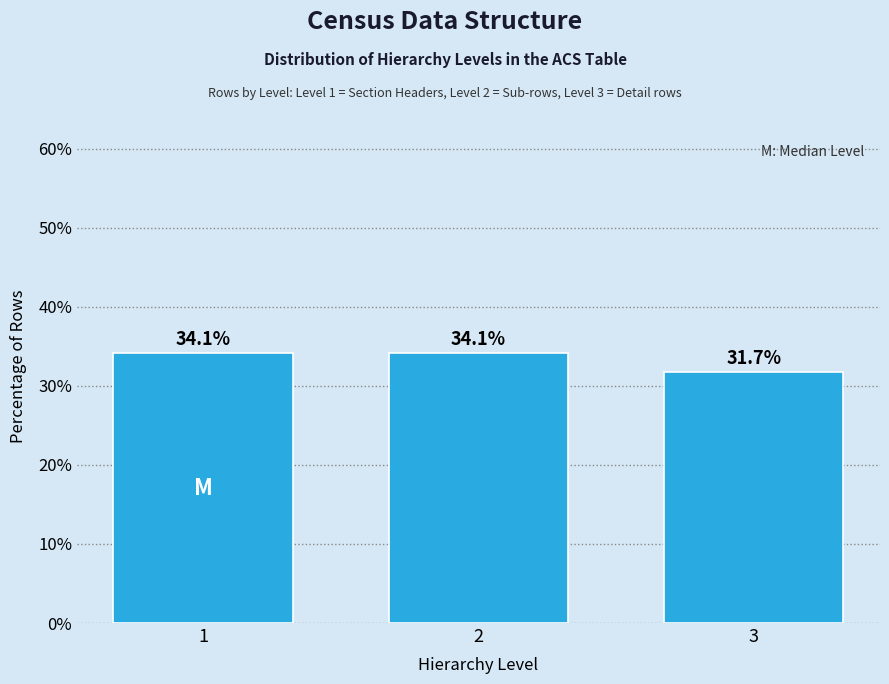

Reading left to right, list all the values displayed in this chart.

1=34.1	2=34.1	3=31.7